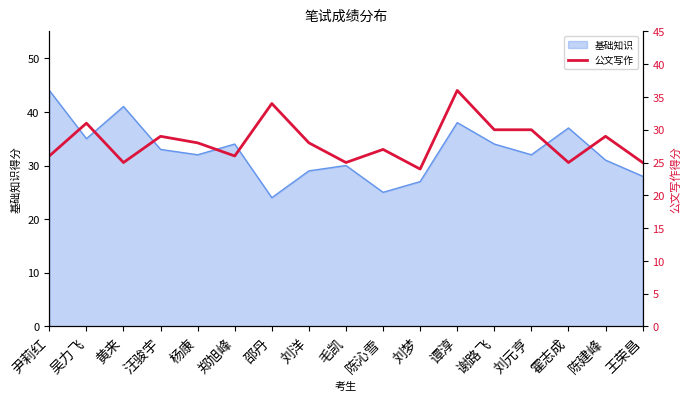

The 基础知识 series shows 32 at 刘元亨. True or false?

True